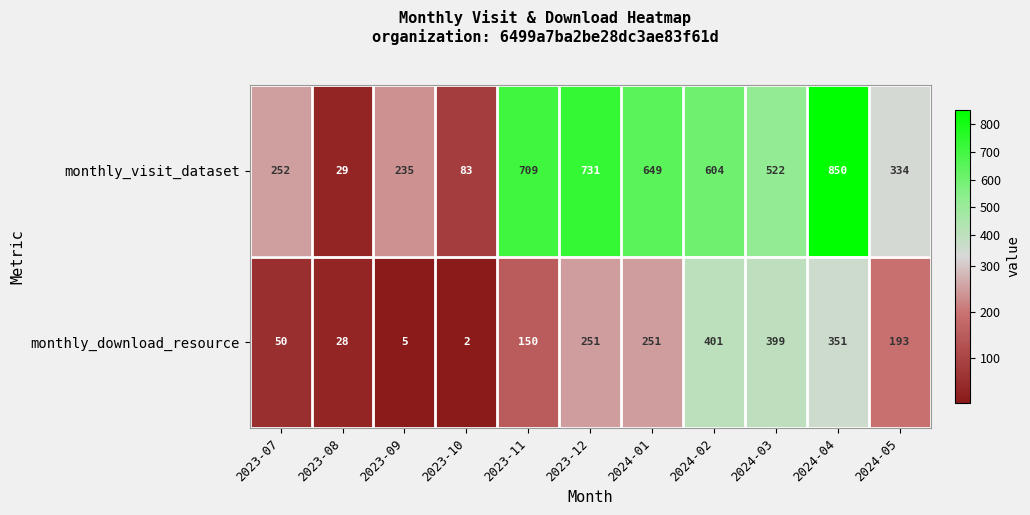

What is the total value across all series at 2024-04?

1201